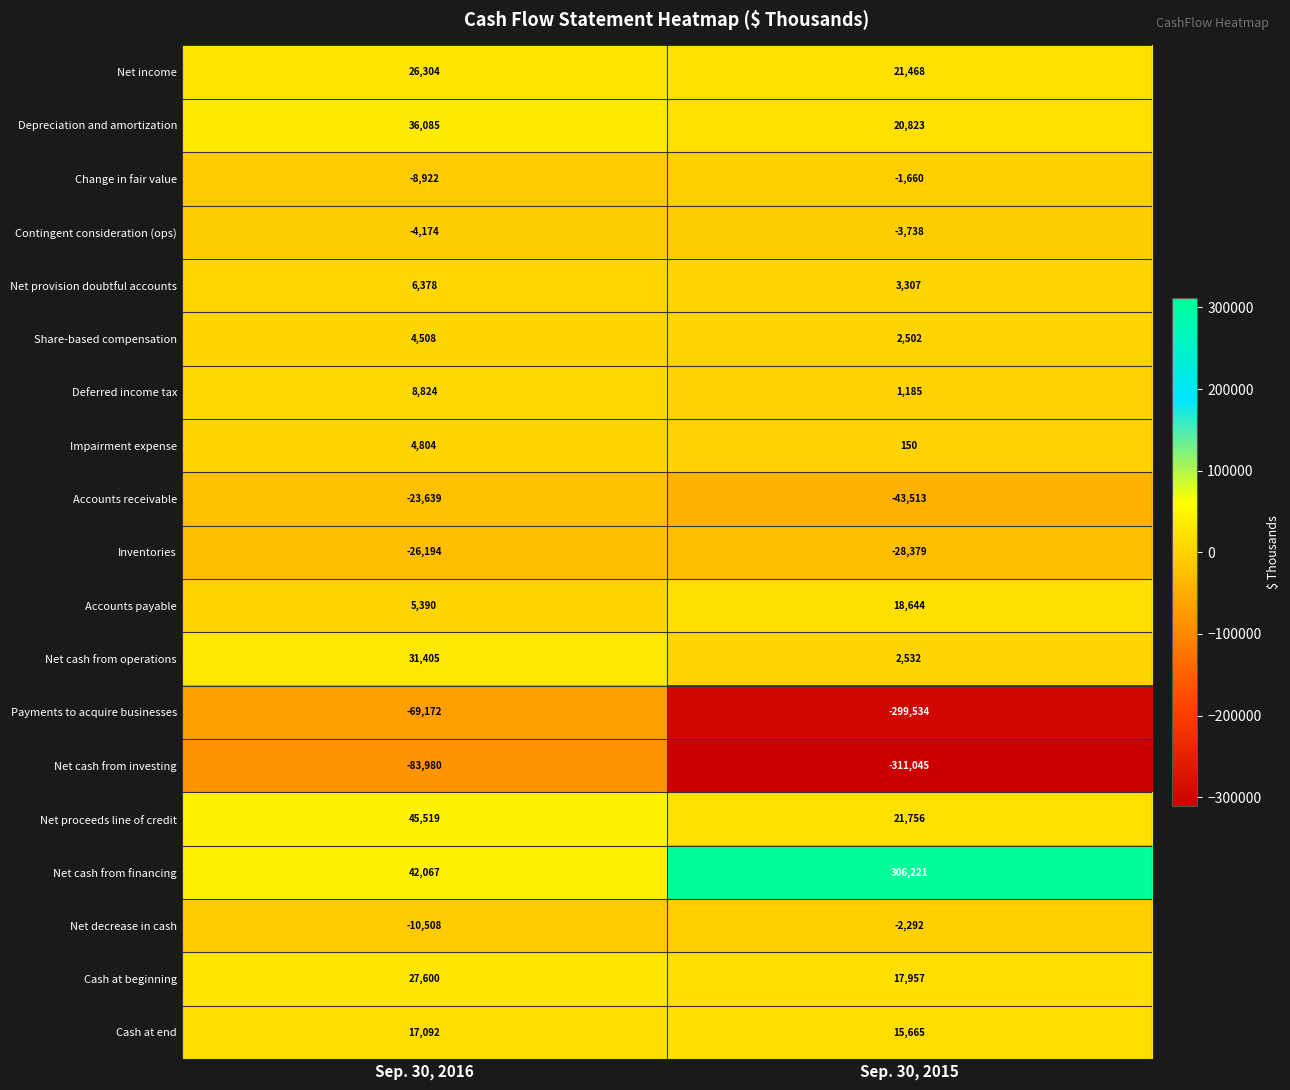

Rank the series at Sep. 30, 2015 from lowest to highest value.

Net cash from investing, Payments to acquire businesses, Accounts receivable, Inventories, Contingent consideration (ops), Net decrease in cash, Change in fair value, Impairment expense, Deferred income tax, Share-based compensation, Net cash from operations, Net provision doubtful accounts, Cash at end, Cash at beginning, Accounts payable, Depreciation and amortization, Net income, Net proceeds line of credit, Net cash from financing